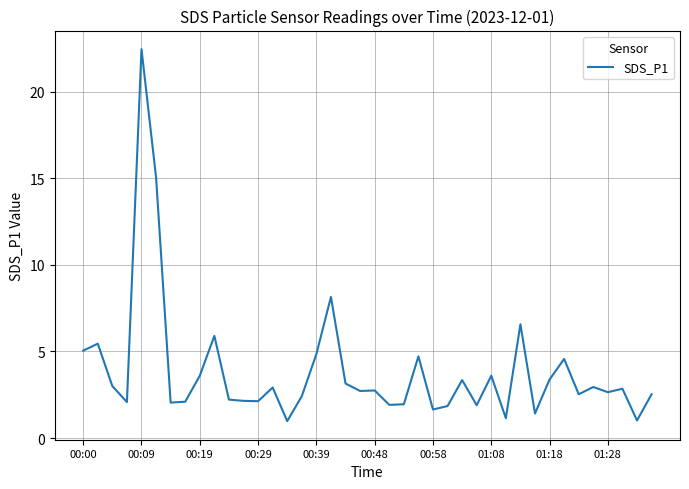

What is the minimum value shown in the chart?

1.0